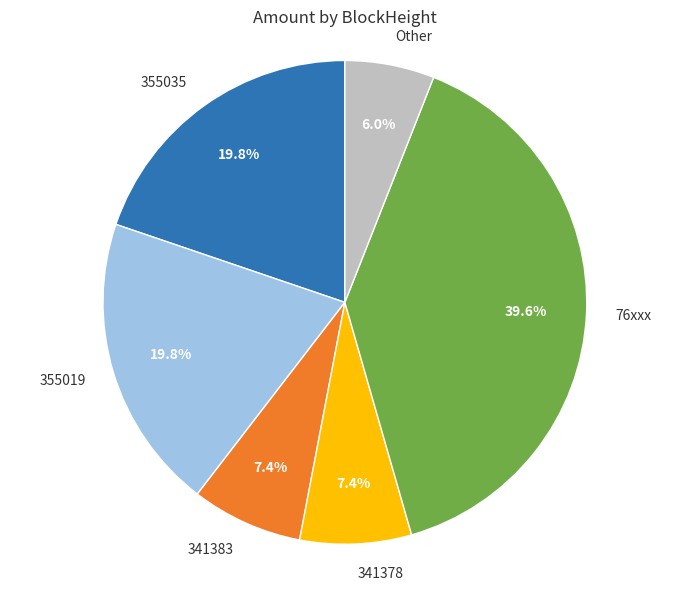

Which slice is the smallest?

Other